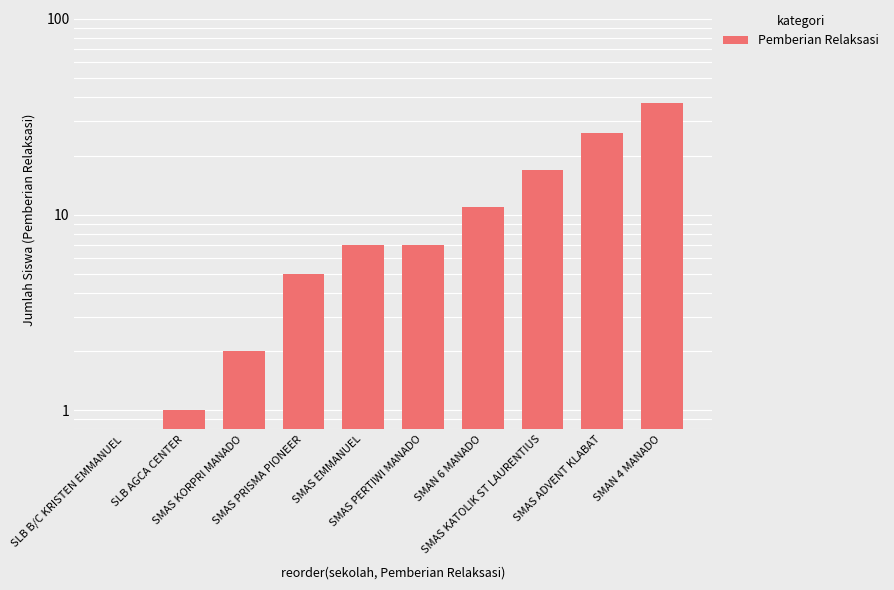

What is the label of the 8th bar from the left?

SMAS KATOLIK ST LAURENTIUS